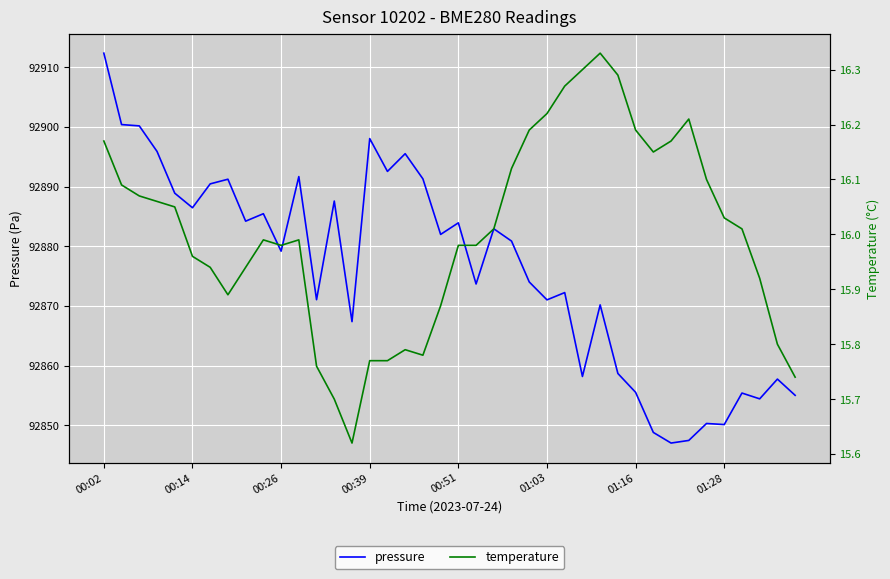

What is the minimum value for pressure?

92847.0